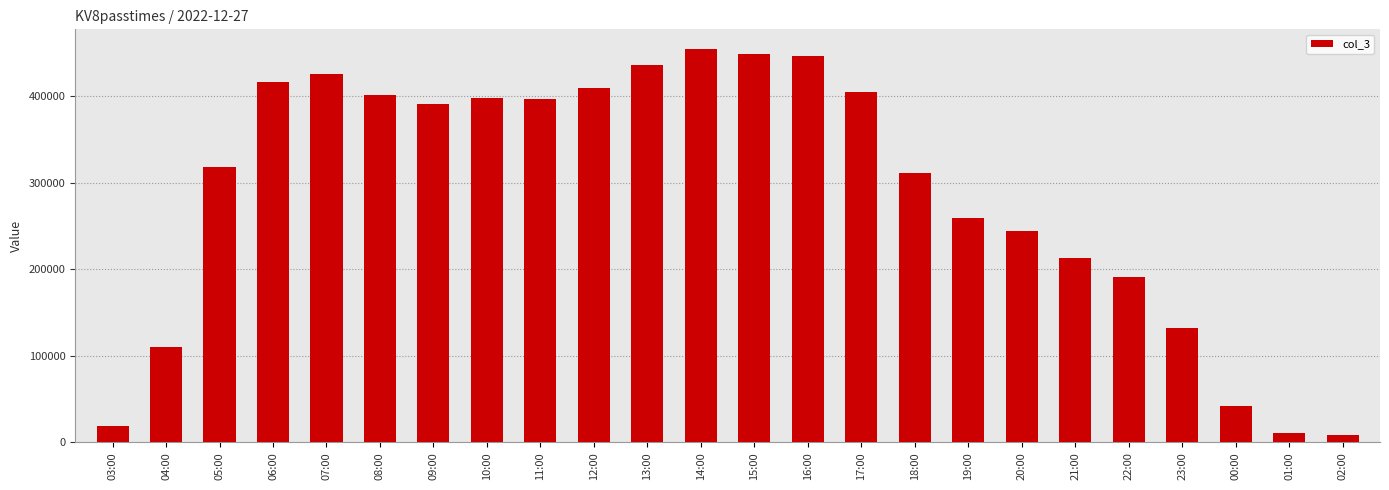

The value at 13:00 is 691928. True or false?

False